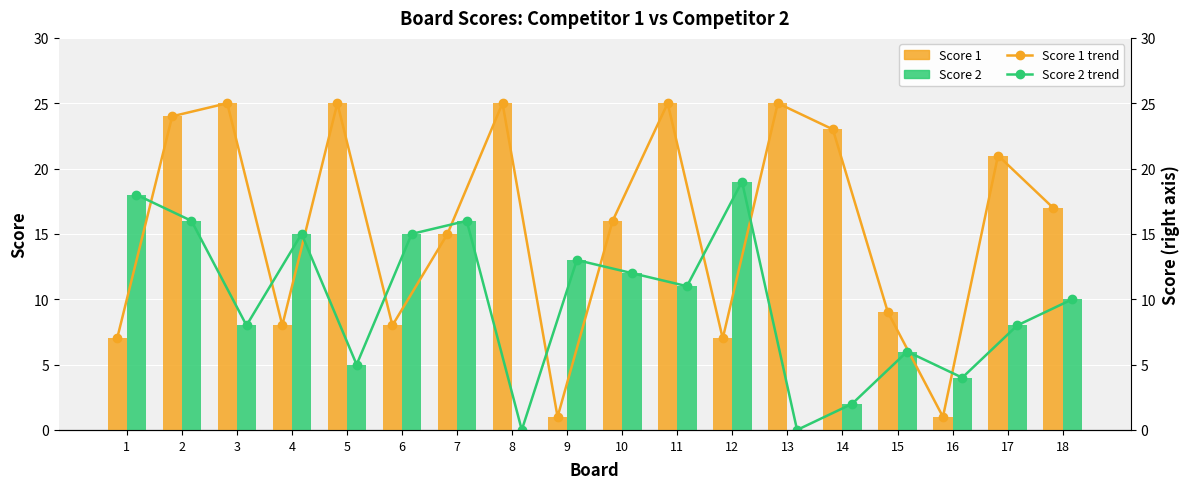

At which label does Score 1 trend reach its peak?

3